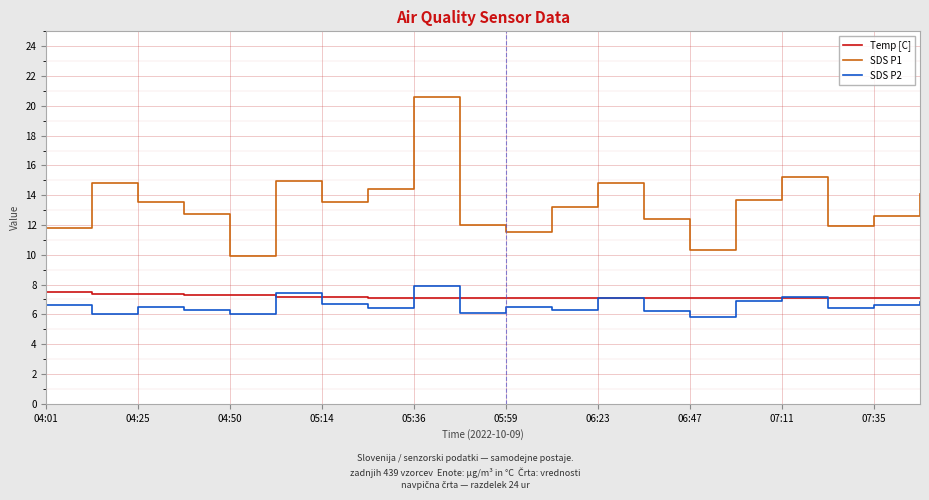

Which series has the widest spread of values?

SDS P1